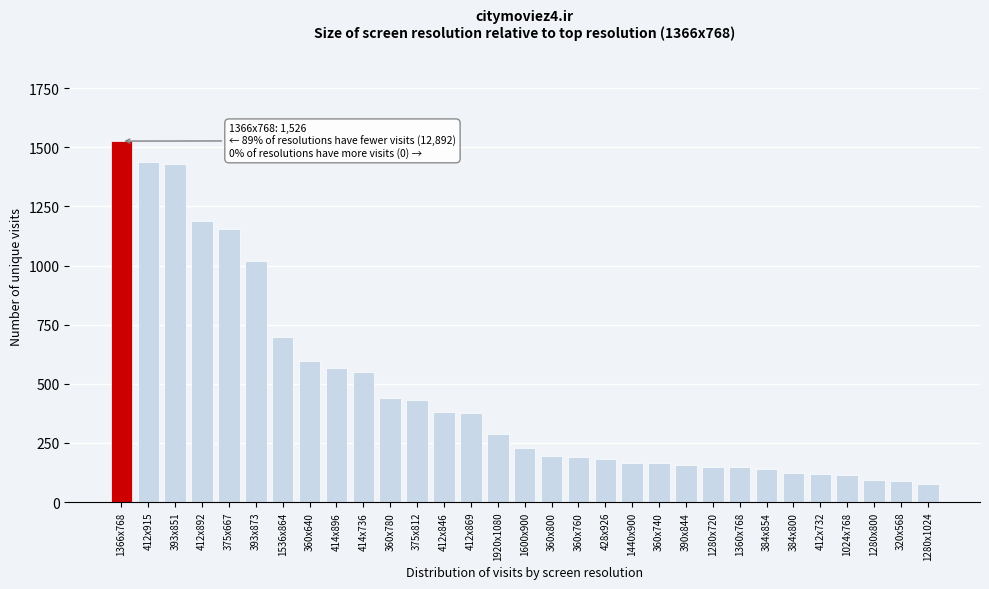

What is the difference between the second highest and minimum values?

1359